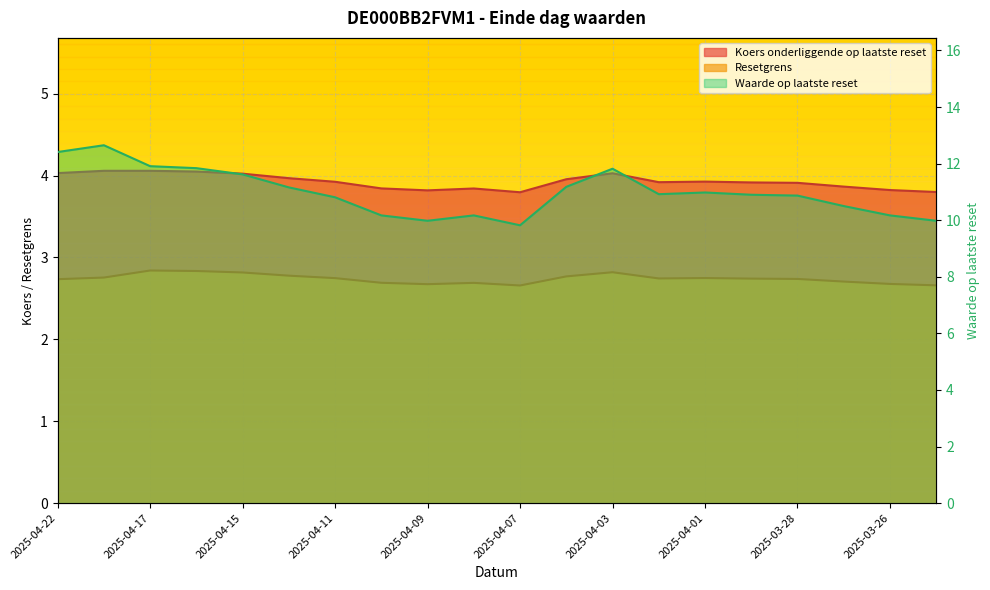

In Koers onderliggende op laatste reset, how many points are lower than both neighbors (excluding endpoints)?

3